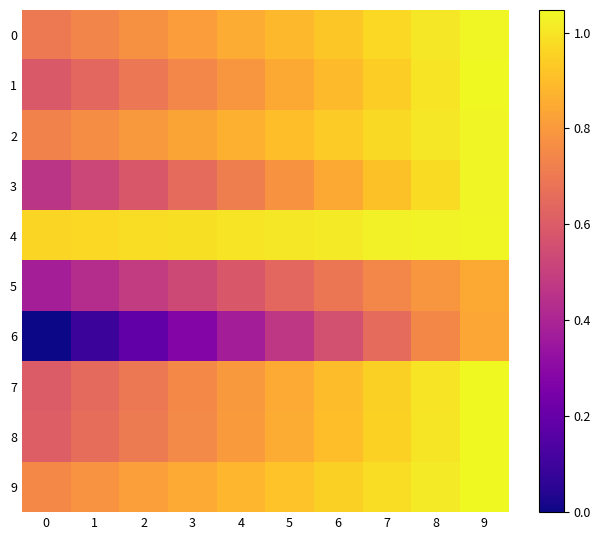

Where does the 4 series first go above 1?

5